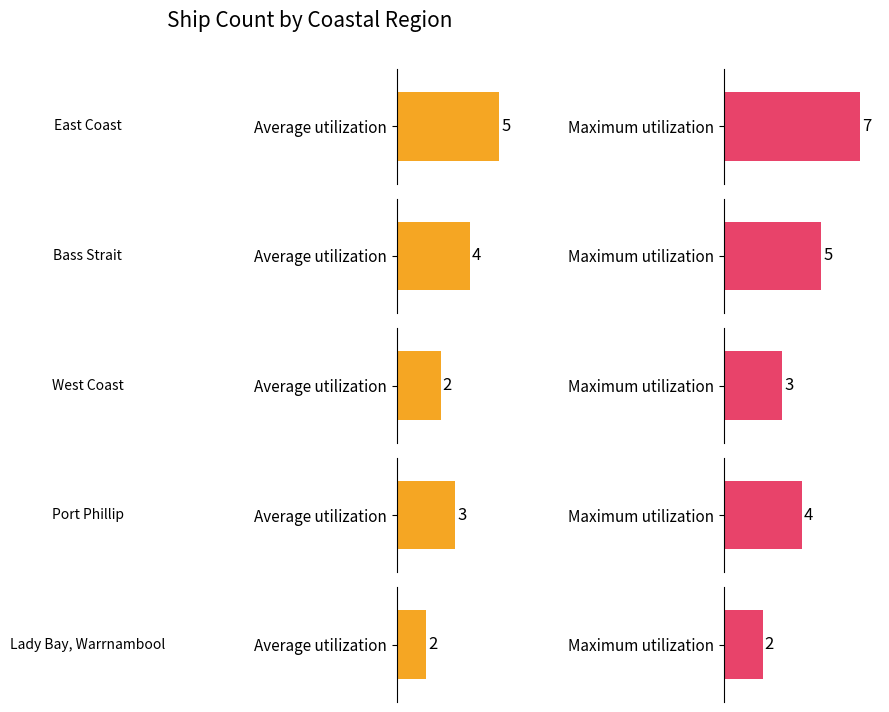

True or false: Average utilization has a value of 4 at Lady Bay, Warrnambool.

False